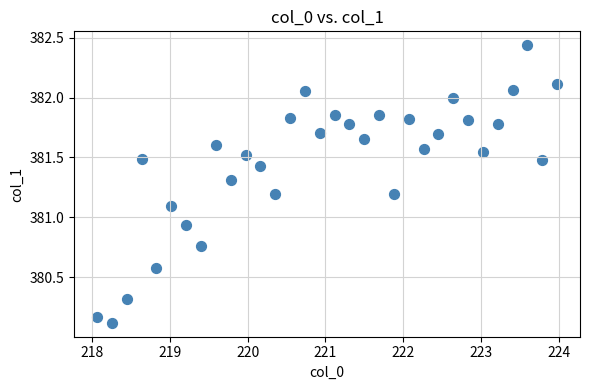

What is the range of Y values (max minus min)?

2.3